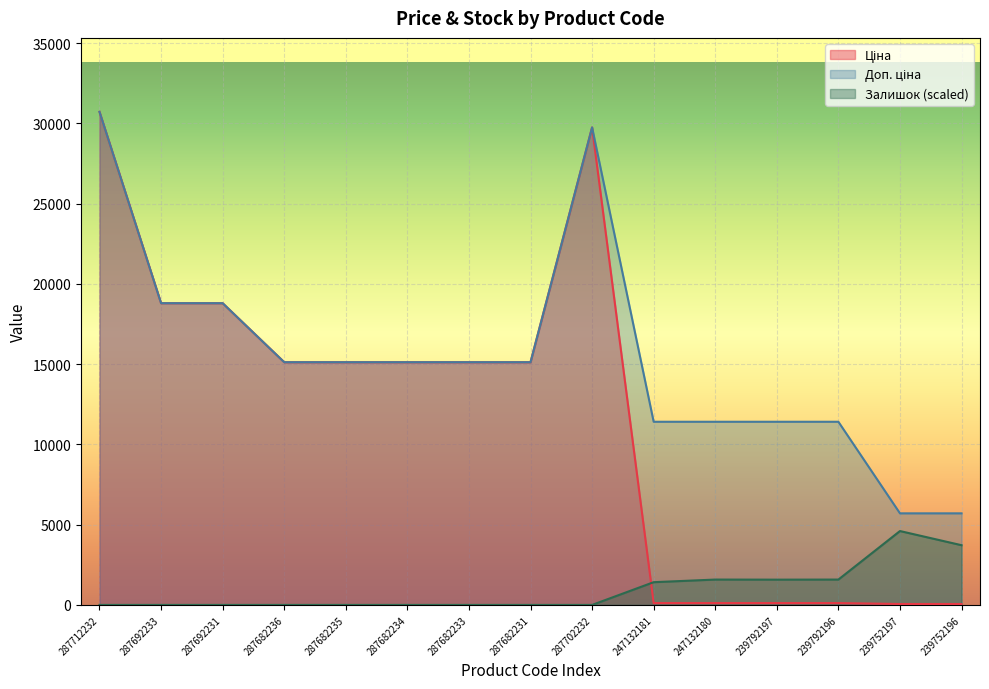

The value of Доп. ціна at 287682231 is 15120.0. True or false?

True